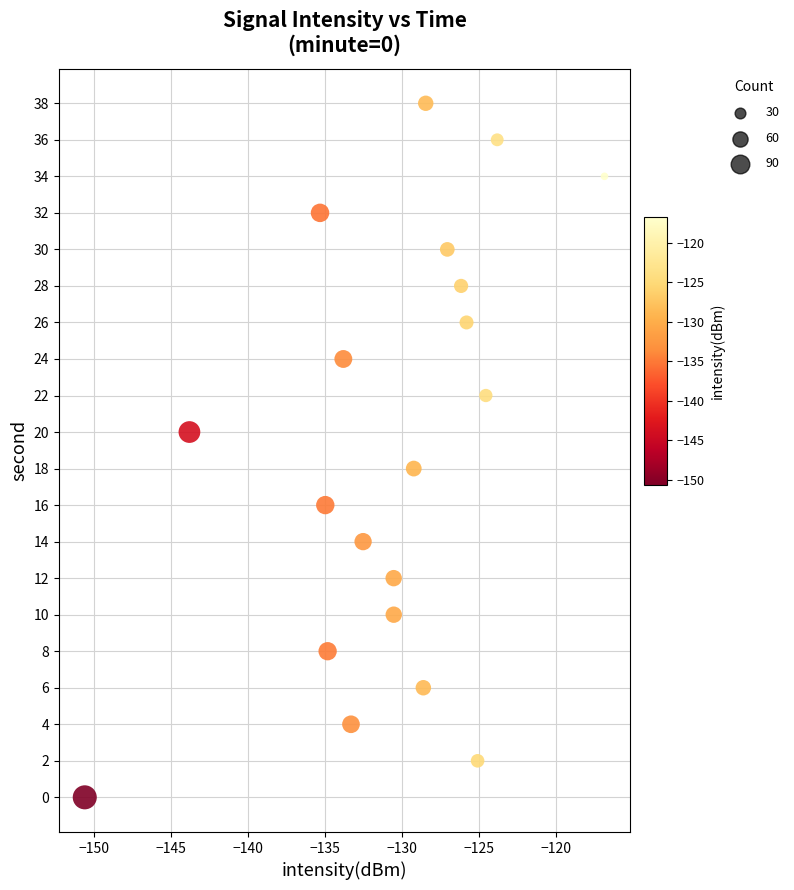

What is the range of Y values (max minus min)?

38